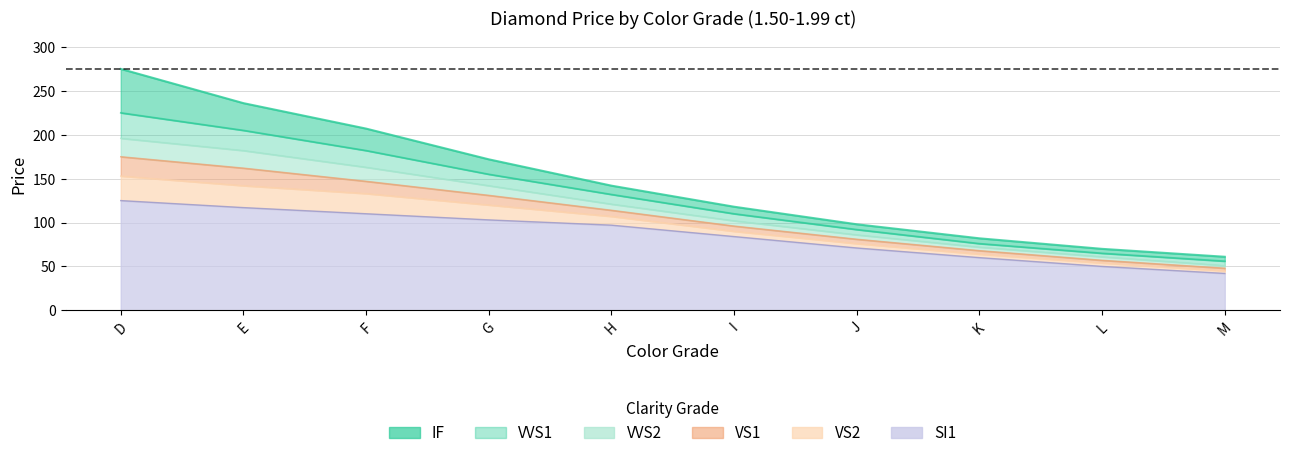

Reading left to right, what are all the values shown in this chart?

IF: D=275	E=236	F=207	G=172	H=142	I=118	J=98	K=82	L=70	M=61
VVS1: D=225	E=205	F=182	G=155	H=132	I=110	J=92	K=76	L=65	M=56
VVS2: D=196	E=182	F=163	G=142	H=121	I=102	J=86	K=72	L=61	M=51
VS1: D=175	E=162	F=147	G=131	H=114	I=96	J=81	K=68	L=57	M=48
VS2: D=153	E=142	F=133	G=120	H=107	I=90	J=76	K=64	L=54	M=45
SI1: D=125	E=117	F=110	G=103	H=97	I=84	J=71	K=60	L=50	M=42